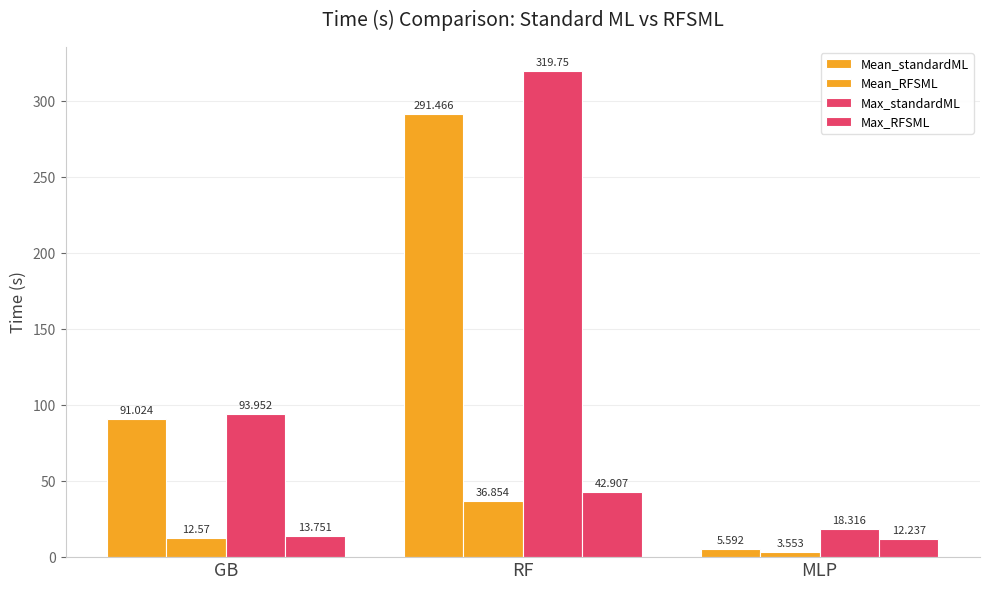

What is the maximum value shown in the chart?

319.8